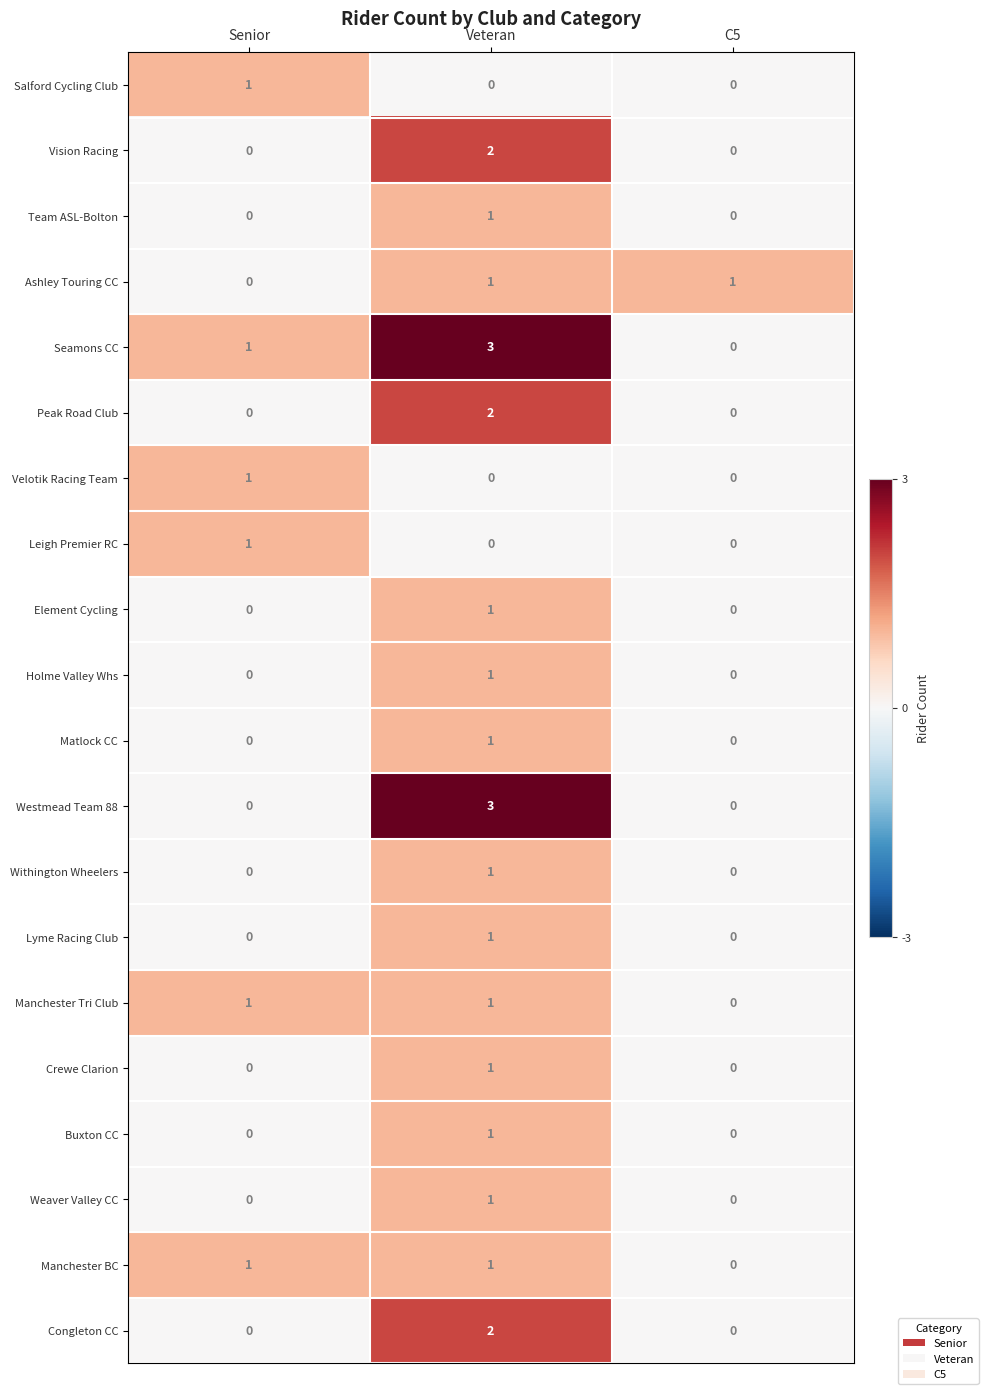

True or false: Salford Cycling Club has a value of 0 at Veteran.

True